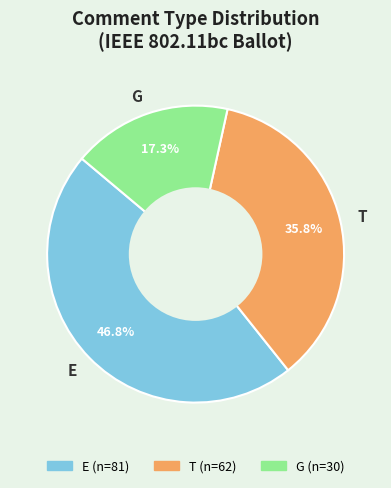

Do G and T together represent more than half of the pie?

Yes